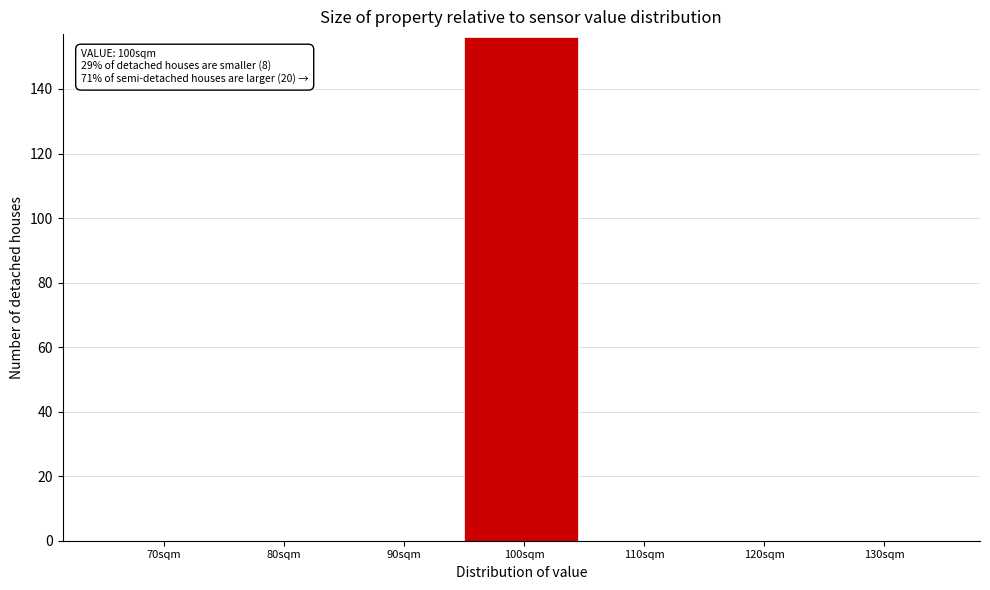

Reading left to right, what are all the values shown in this chart?

70sqm=0	80sqm=0	90sqm=0	100sqm=156	110sqm=0	120sqm=0	130sqm=0